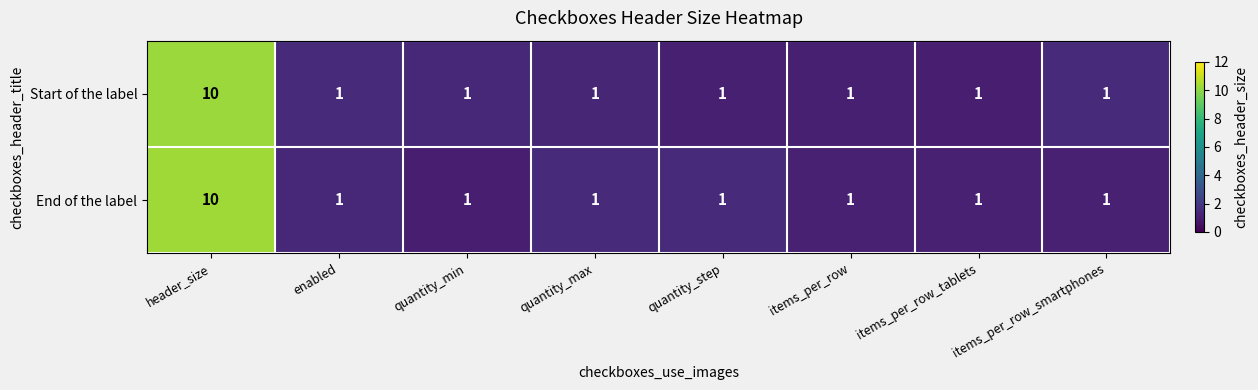

Which category has the highest value across all series?

header_size